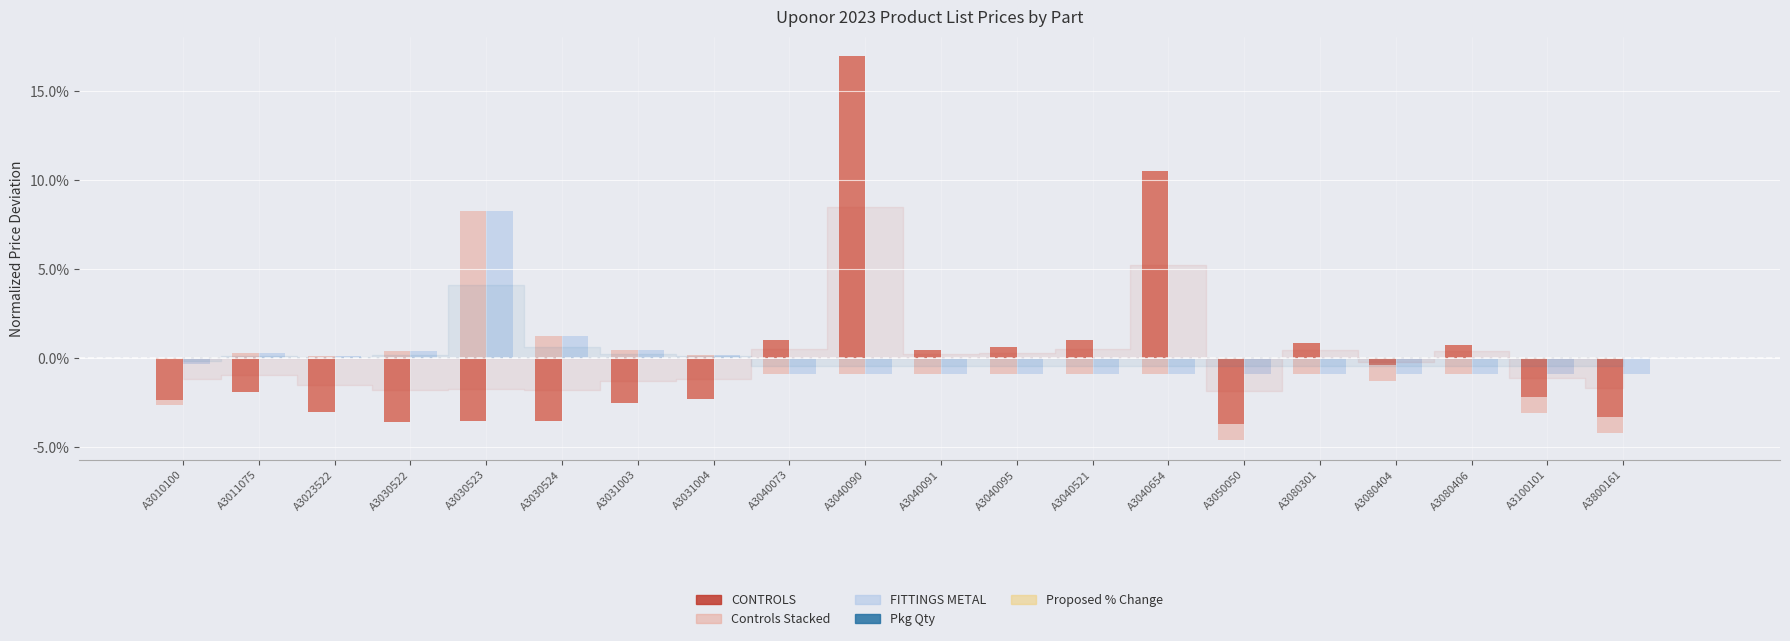

What are all the series names shown in the legend?

CONTROLS (pos), CONTROLS (stacked), FITTINGS METAL (pos), Pkg Qty, Proposed % Change